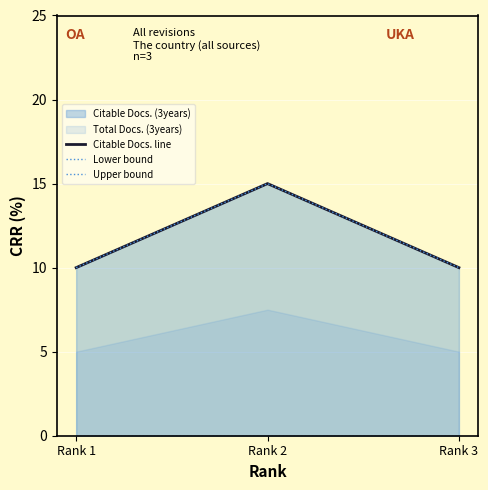

Which series has the widest spread of values?

Citable Docs. line